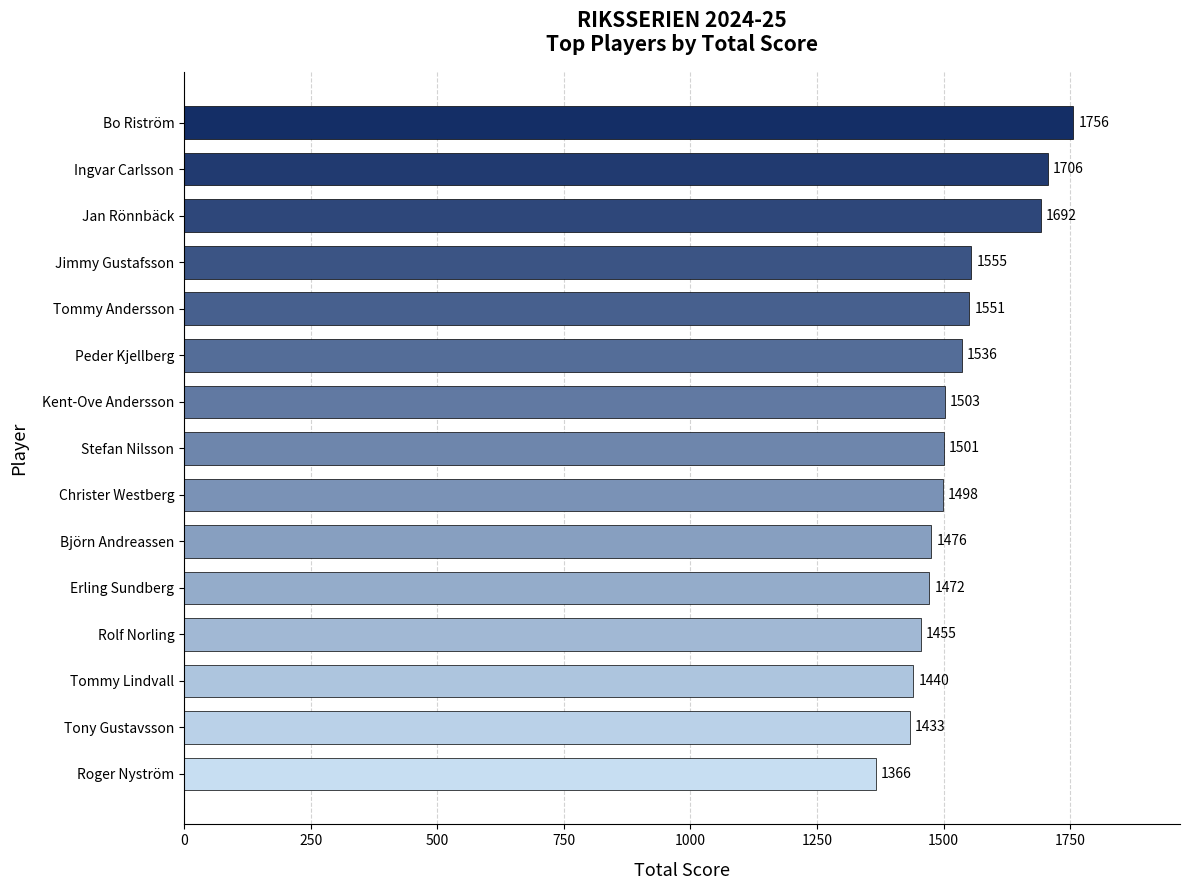

List the labels in order of value, smallest first.

Roger Nyström, Tony Gustavsson, Tommy Lindvall, Rolf Norling, Erling Sundberg, Björn Andreassen, Christer Westberg, Stefan Nilsson, Kent-Ove Andersson, Peder Kjellberg, Tommy Andersson, Jimmy Gustafsson, Jan Rönnbäck, Ingvar Carlsson, Bo Riström